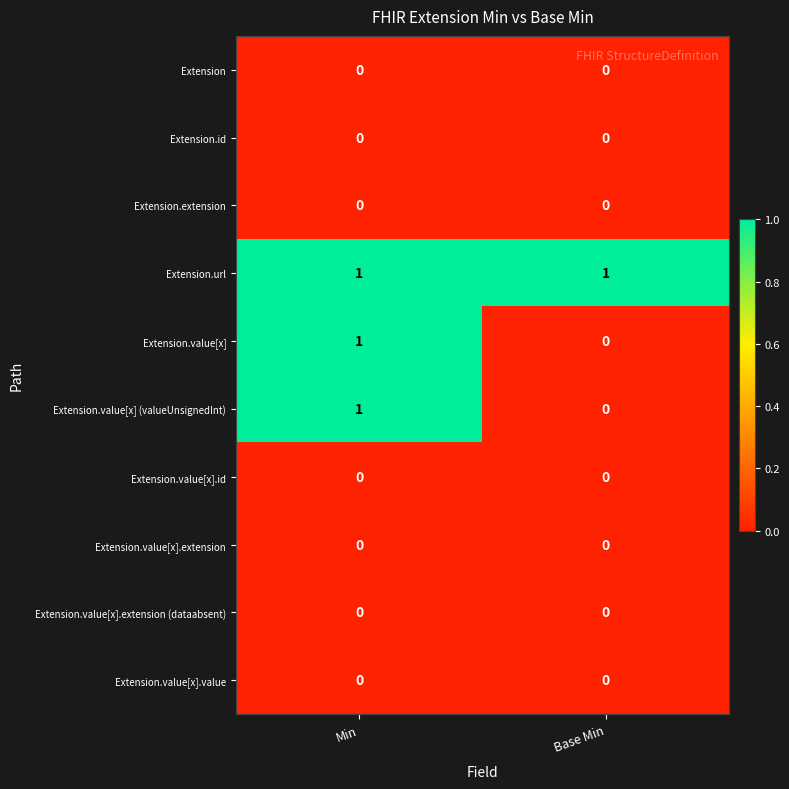

Is it true that Extension.value[x].id equals 0 at Base Min?

True